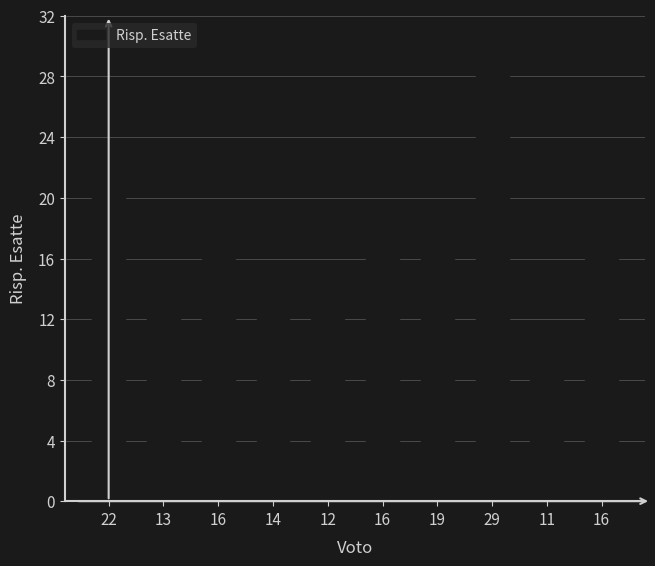

What is the average value?

17